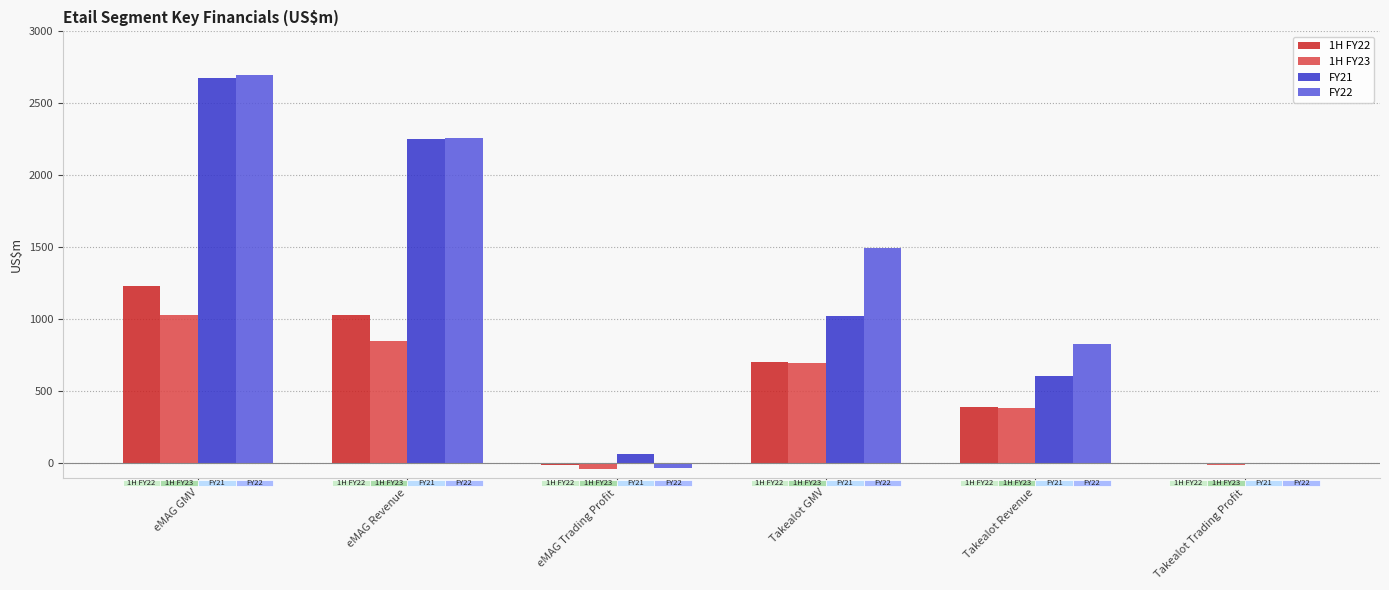

The FY21 series shows 606.0 at Takealot Revenue. True or false?

True